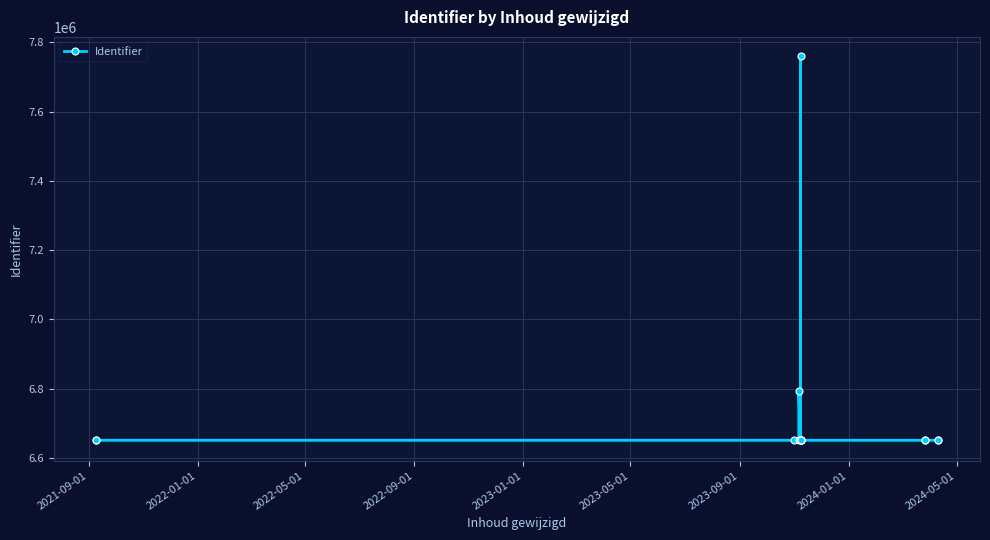

What is the value of the 15th point from the left?

6651622